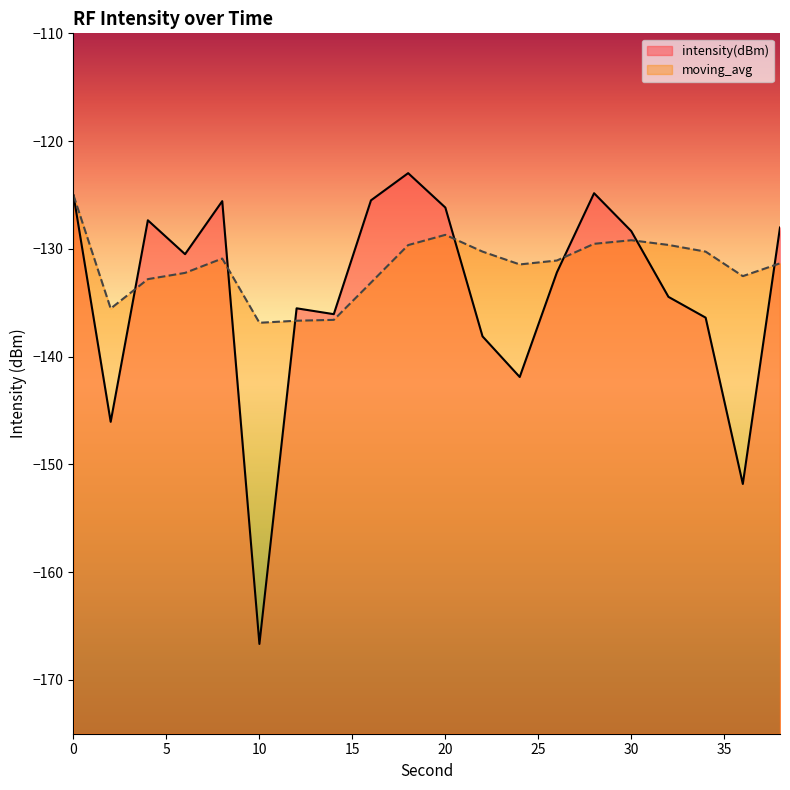

Does the chart have visible grid lines?

No